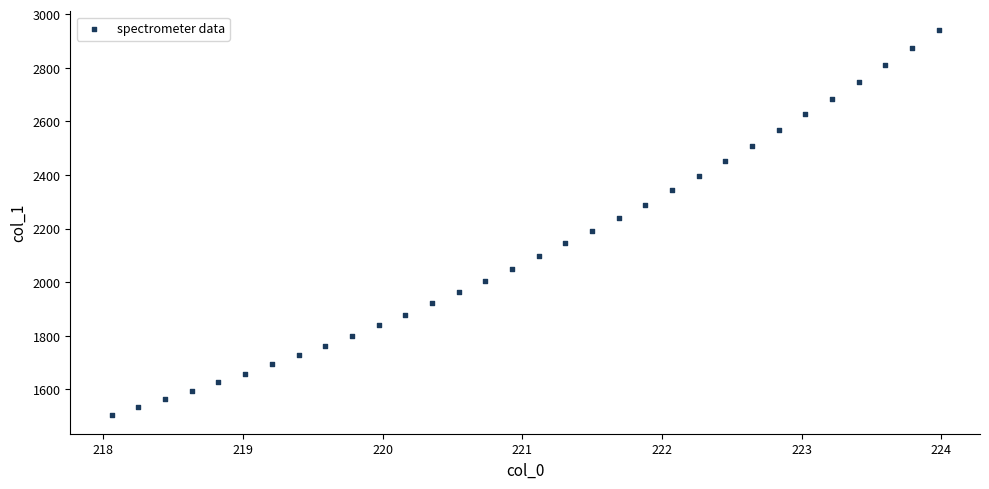

What is the range of X values (max minus min)?

5.9